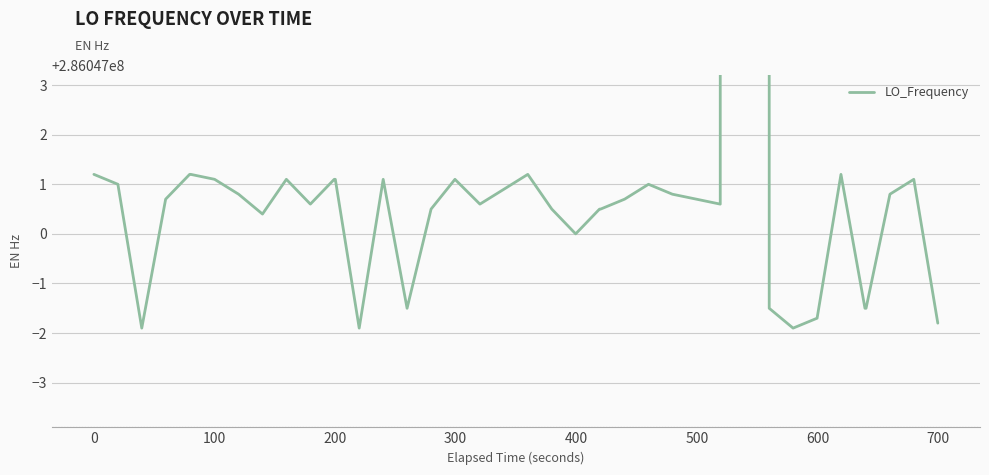

What is the greatest value displayed?

286682706.5